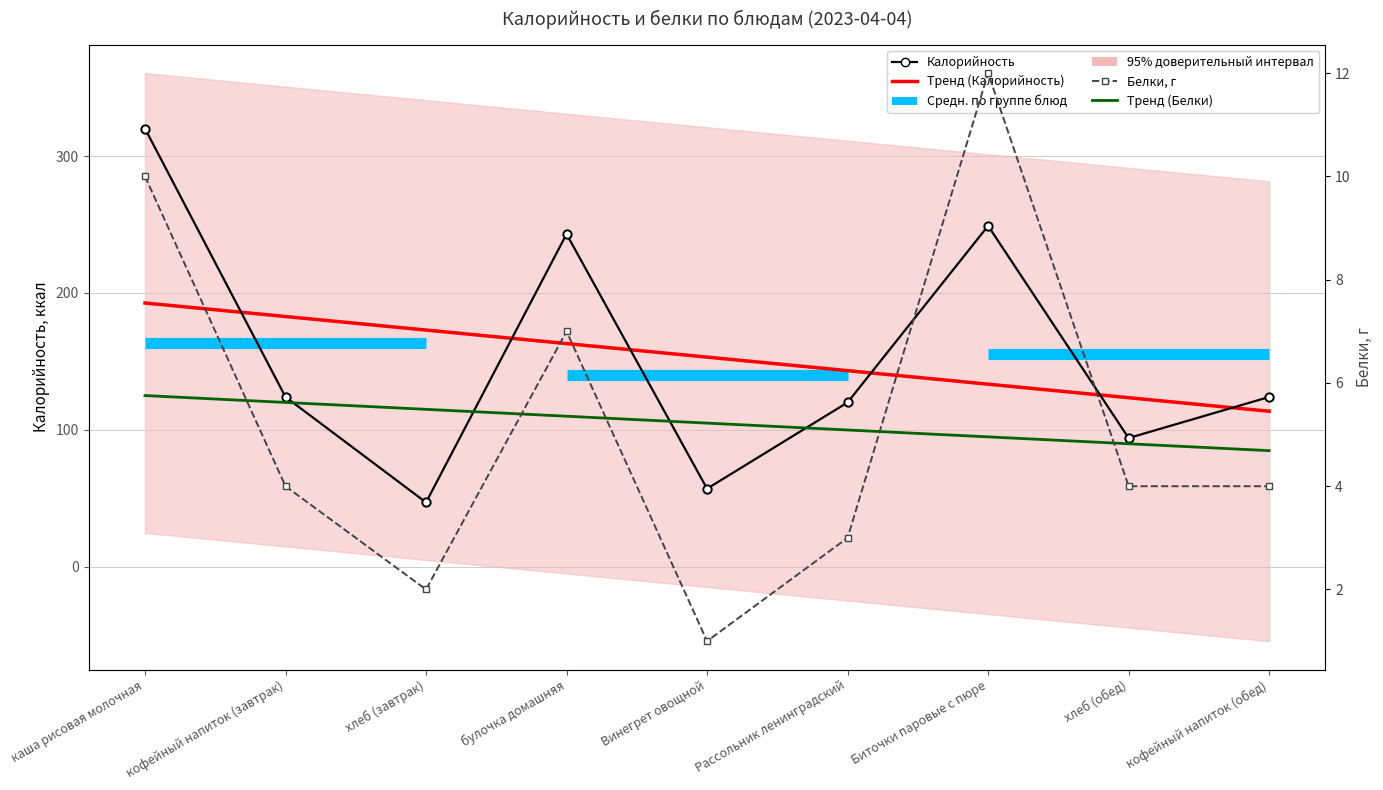

Reading right to left, what are all the values shown in this chart?

Тренд (Калорийность): кофейный напиток (обед)=113.6	хлеб (обед)=123.5	Биточки паровые с пюре=133.3	Рассольник ленинградский=143.2	Винегрет овощной=153.1	булочка домашняя=163.0	хлеб (завтрак)=172.9	кофейный напиток (завтрак)=182.8	каша рисовая молочная=192.6
Калорийность: кофейный напиток (обед)=124.0	хлеб (обед)=94.0	Биточки паровые с пюре=249.0	Рассольник ленинградский=120.0	Винегрет овощной=57.0	булочка домашняя=243.0	хлеб (завтрак)=47.0	кофейный напиток (завтрак)=124.0	каша рисовая молочная=320.0
Белки, г: кофейный напиток (обед)=4.0	хлеб (обед)=4.0	Биточки паровые с пюре=12.0	Рассольник ленинградский=3.0	Винегрет овощной=1.0	булочка домашняя=7.0	хлеб (завтрак)=2.0	кофейный напиток (завтрак)=4.0	каша рисовая молочная=10.0
Тренд (Белки): кофейный напиток (обед)=4.7	хлеб (обед)=4.8	Биточки паровые с пюре=5.0	Рассольник ленинградский=5.1	Винегрет овощной=5.2	булочка домашняя=5.4	хлеб (завтрак)=5.5	кофейный напиток (завтрак)=5.6	каша рисовая молочная=5.8